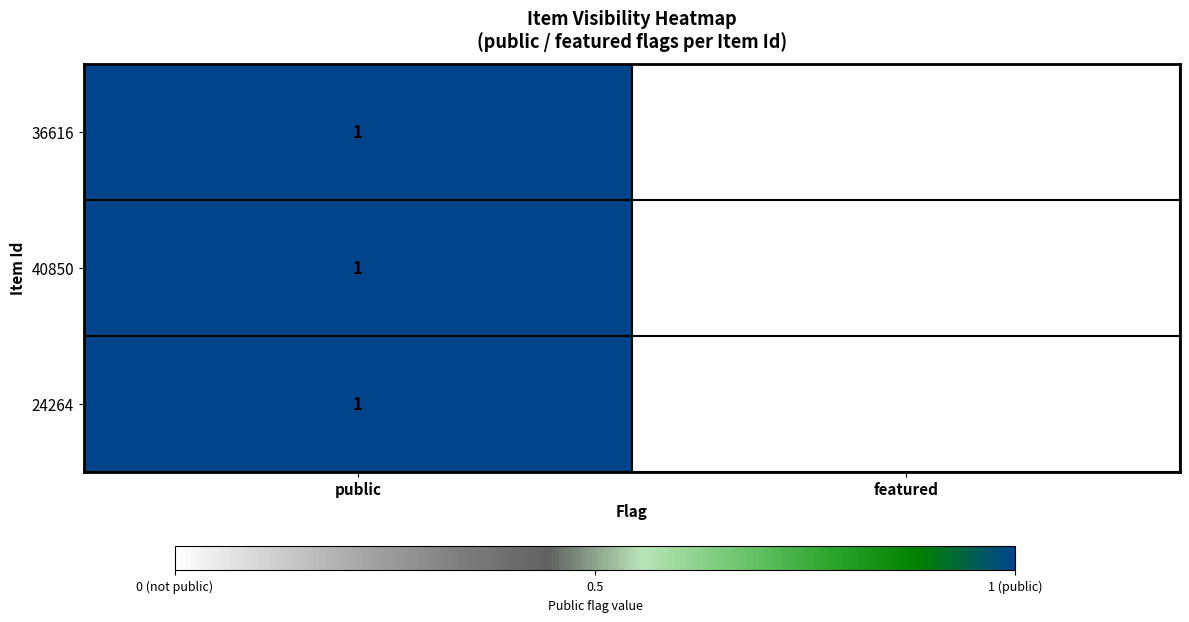

What is the total value across all series at public?

3